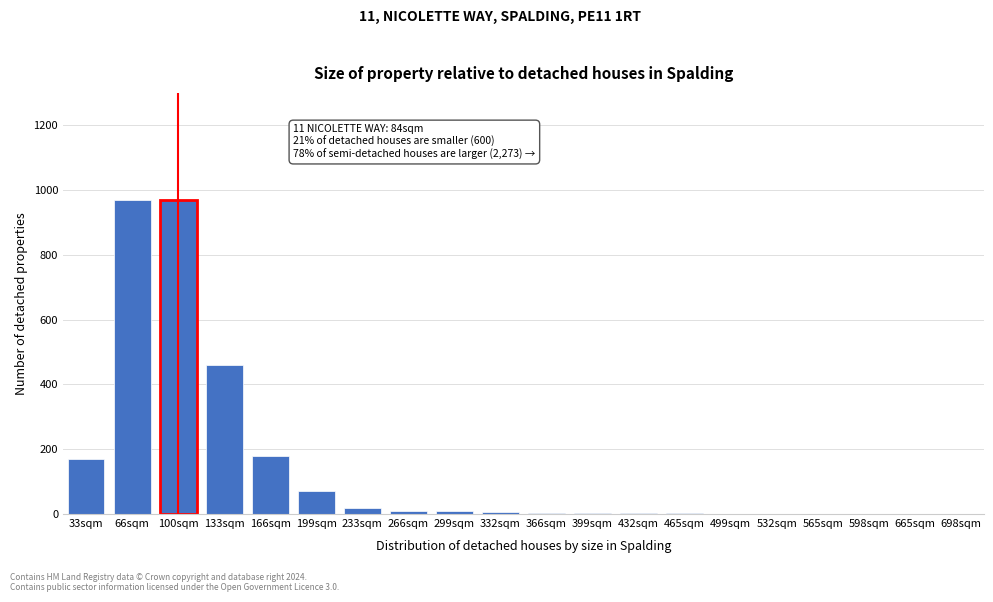

Where is the data nearest to the value 485?

133sqm